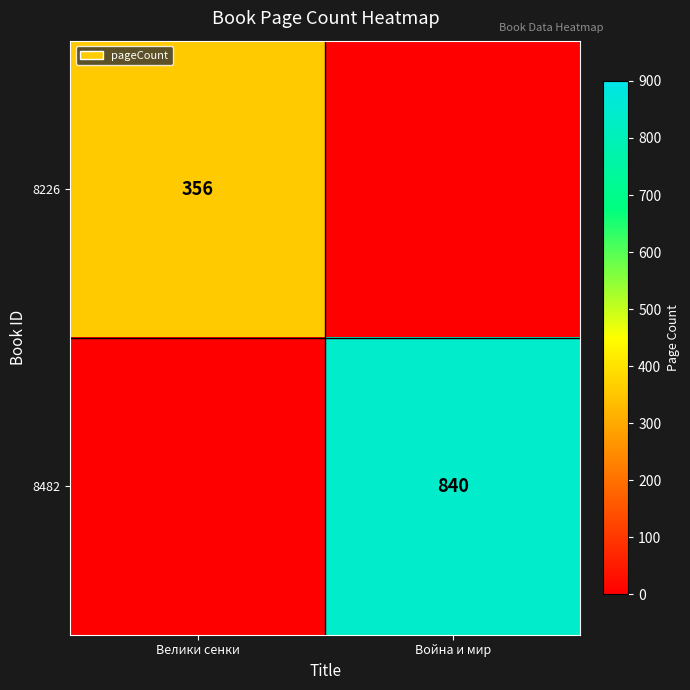

The 8226 series shows 590 at Велики сенки. True or false?

False